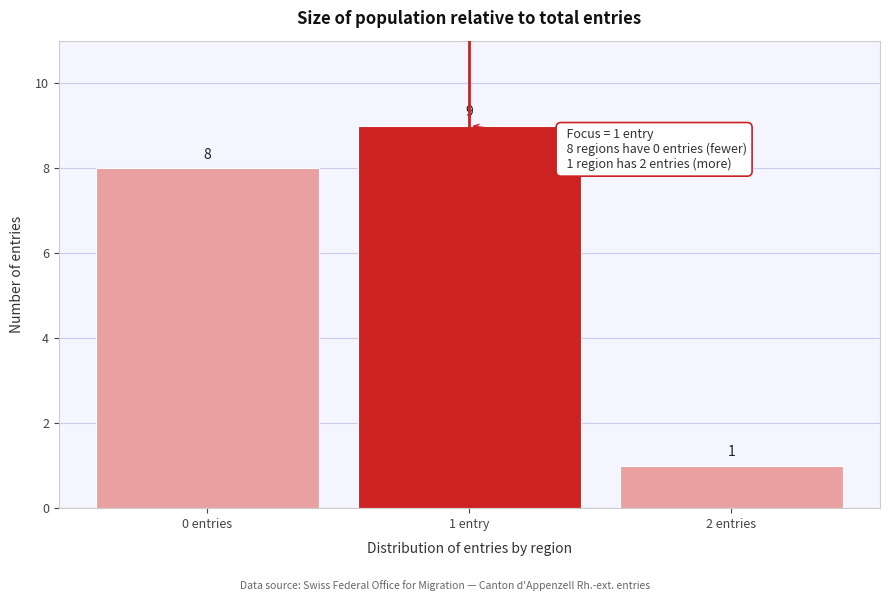

Reading left to right, what are all the values shown in this chart?

8	9	1